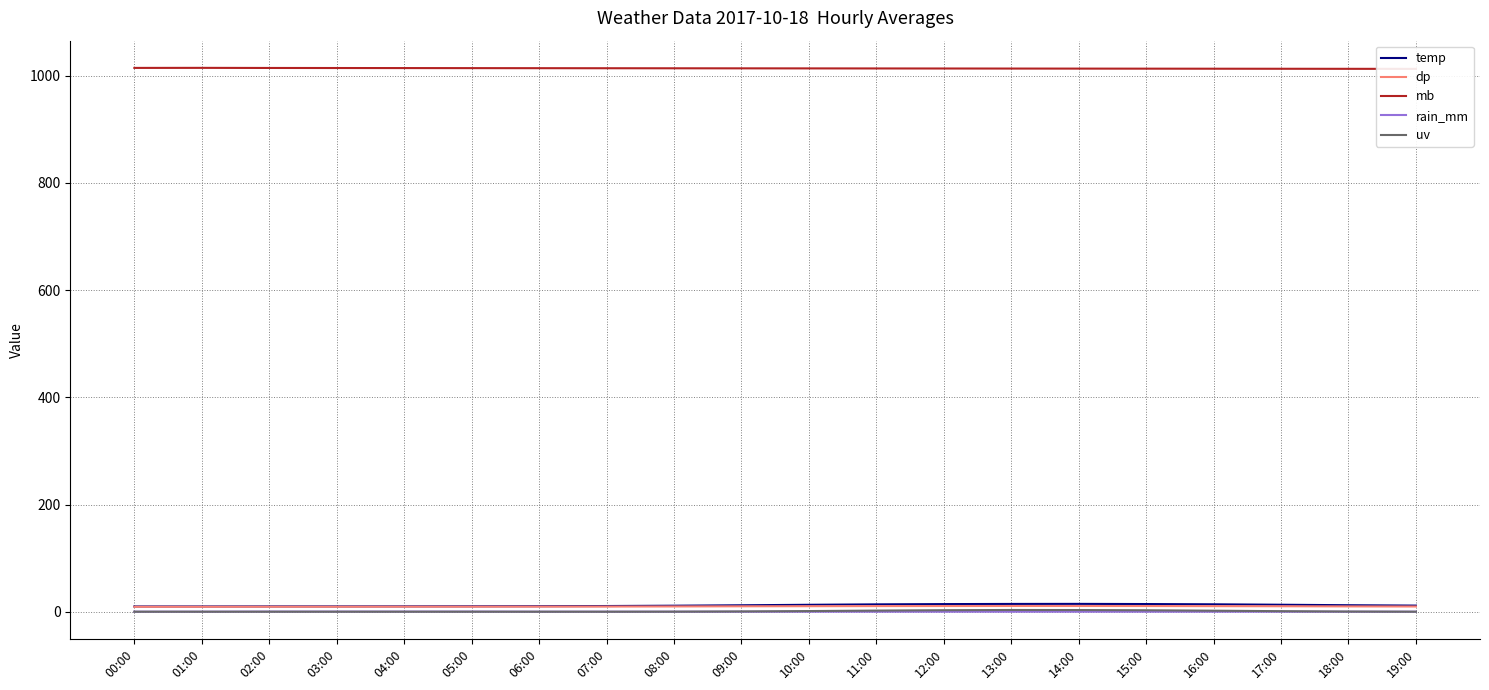

Reading left to right, list all the values displayed in this chart.

temp: 00:00=9.8	01:00=9.8	02:00=9.9	03:00=9.9	04:00=10.0	05:00=10.1	06:00=10.3	07:00=10.6	08:00=11.2	09:00=12.0	10:00=12.9	11:00=13.7	12:00=14.2	13:00=14.5	14:00=14.6	15:00=14.3	16:00=13.8	17:00=13.0	18:00=12.1	19:00=11.4
dp: 00:00=9.2	01:00=9.2	02:00=9.3	03:00=9.3	04:00=9.4	05:00=9.4	06:00=9.5	07:00=9.6	08:00=9.8	09:00=10.1	10:00=10.3	11:00=10.5	12:00=10.6	13:00=10.7	14:00=10.7	15:00=10.6	16:00=10.4	17:00=10.2	18:00=9.9	19:00=9.7
mb: 00:00=1014.7	01:00=1014.8	02:00=1014.6	03:00=1014.5	04:00=1014.4	05:00=1014.3	06:00=1014.2	07:00=1014.1	08:00=1014.0	09:00=1013.9	10:00=1013.8	11:00=1013.7	12:00=1013.6	13:00=1013.5	14:00=1013.4	15:00=1013.3	16:00=1013.2	17:00=1013.1	18:00=1013.0	19:00=1012.9
rain_mm: 00:00=0.0	01:00=0.0	02:00=0.2	03:00=0.2	04:00=0.2	05:00=0.2	06:00=0.0	07:00=0.0	08:00=0.0	09:00=0.0	10:00=0.0	11:00=0.0	12:00=0.0	13:00=0.0	14:00=0.0	15:00=0.0	16:00=0.0	17:00=0.0	18:00=0.0	19:00=0.0
uv: 00:00=0.0	01:00=0.0	02:00=0.0	03:00=0.0	04:00=0.0	05:00=0.0	06:00=0.0	07:00=0.0	08:00=0.1	09:00=0.5	10:00=1.2	11:00=2.1	12:00=2.8	13:00=3.2	14:00=3.1	15:00=2.7	16:00=1.9	17:00=1.0	18:00=0.3	19:00=0.0